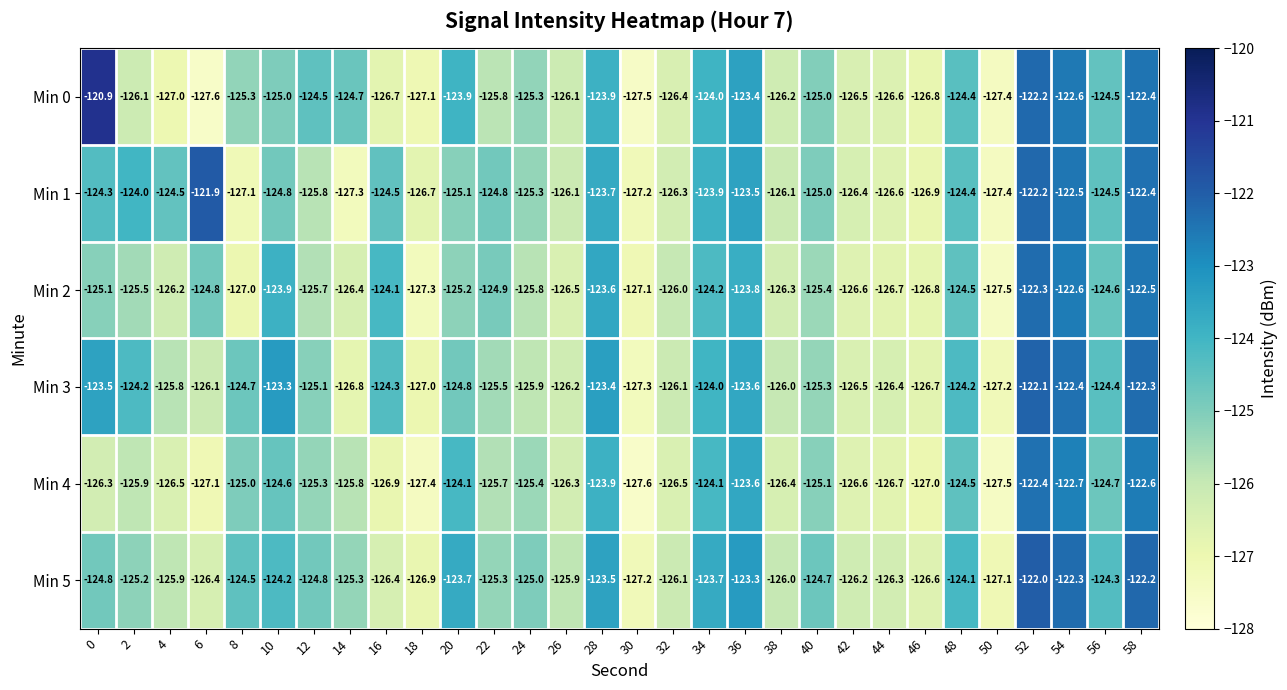

List the series in order of their peak value, highest first.

Min 0, Min 1, Min 5, Min 3, Min 2, Min 4